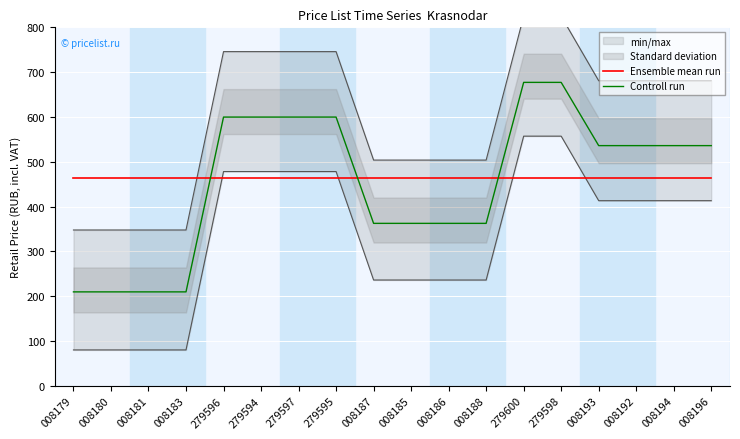

At which label is Controll run closest to 443?

008187